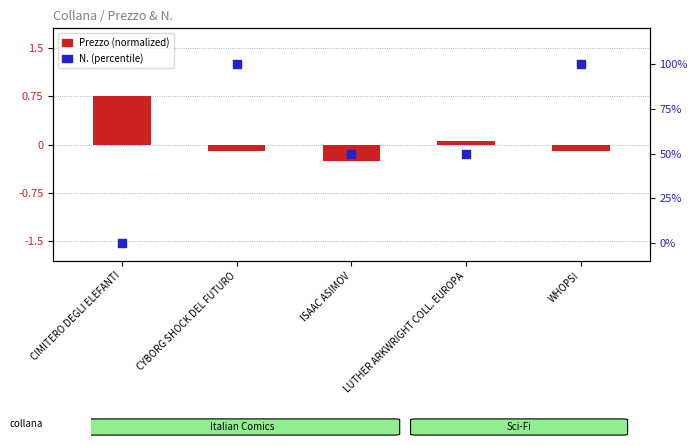

Which series contains the lowest Y value?

Prezzo (normalized)